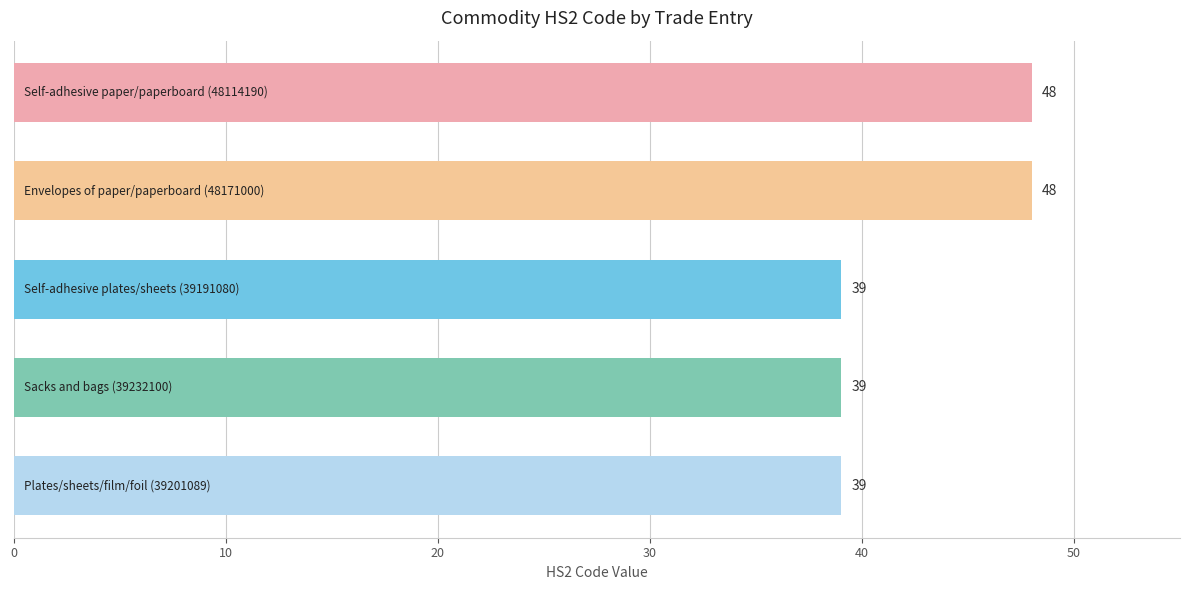

Reading bottom to top, extract all data points from this chart.

39	39	39	48	48